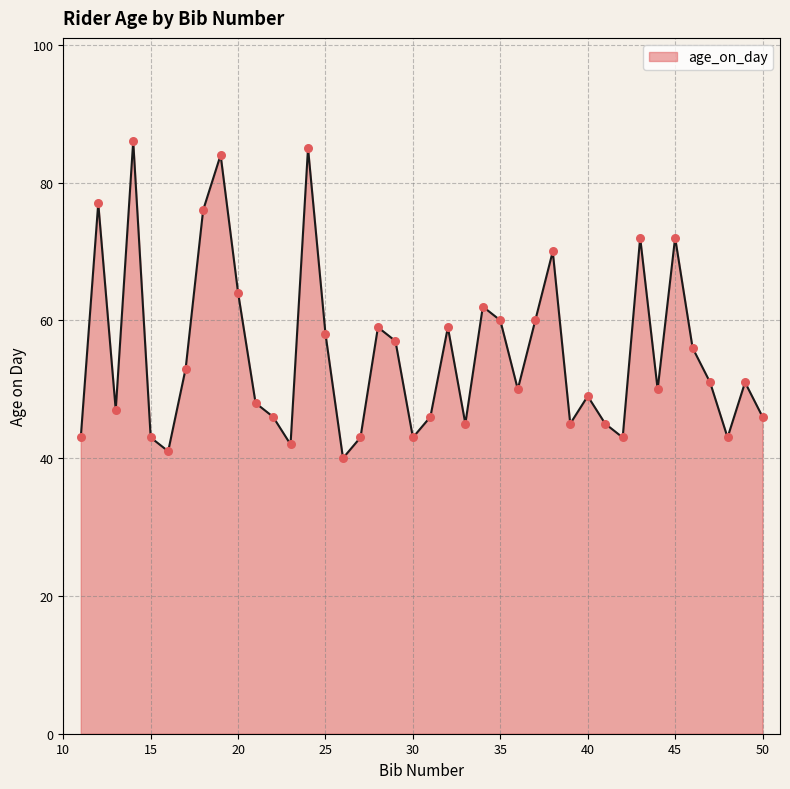

What is the difference between the maximum and minimum values?

46